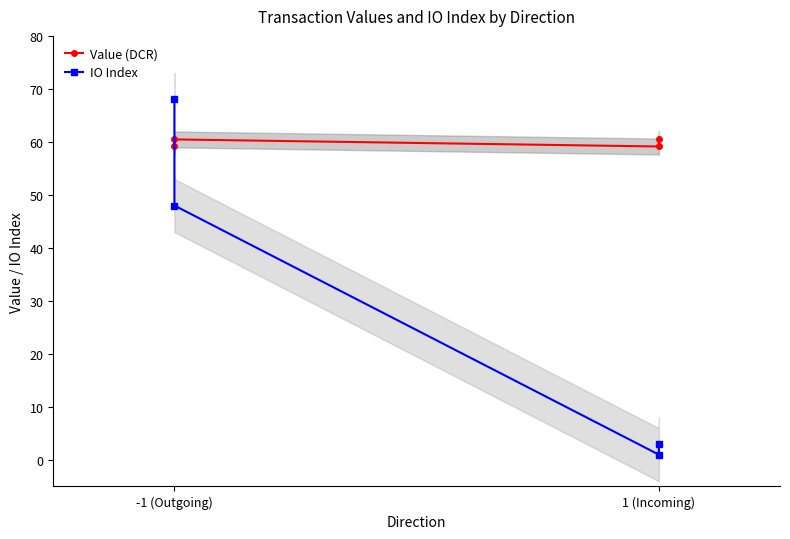

Is this an area chart (filled region under the line)?

No